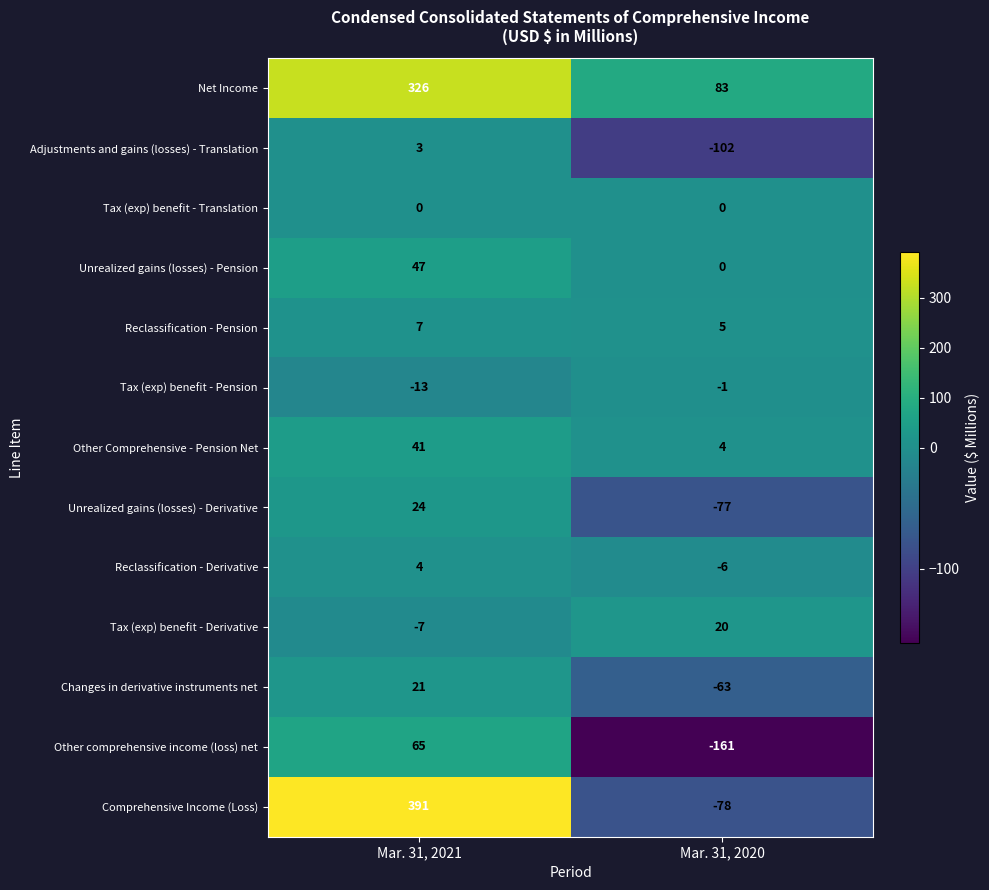

Reading left to right, extract all data points from this chart.

Net Income: Mar. 31, 2021=326	Mar. 31, 2020=83
Adjustments and gains (losses) - Translation: Mar. 31, 2021=3	Mar. 31, 2020=-102
Tax (exp) benefit - Translation: Mar. 31, 2021=0	Mar. 31, 2020=0
Unrealized gains (losses) - Pension: Mar. 31, 2021=47	Mar. 31, 2020=0
Reclassification - Pension: Mar. 31, 2021=7	Mar. 31, 2020=5
Tax (exp) benefit - Pension: Mar. 31, 2021=-13	Mar. 31, 2020=-1
Other Comprehensive - Pension Net: Mar. 31, 2021=41	Mar. 31, 2020=4
Unrealized gains (losses) - Derivative: Mar. 31, 2021=24	Mar. 31, 2020=-77
Reclassification - Derivative: Mar. 31, 2021=4	Mar. 31, 2020=-6
Tax (exp) benefit - Derivative: Mar. 31, 2021=-7	Mar. 31, 2020=20
Changes in derivative instruments net: Mar. 31, 2021=21	Mar. 31, 2020=-63
Other comprehensive income (loss) net: Mar. 31, 2021=65	Mar. 31, 2020=-161
Comprehensive Income (Loss): Mar. 31, 2021=391	Mar. 31, 2020=-78